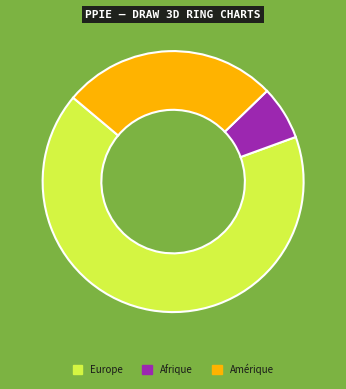

The Europe slice represents 67% of the pie. True or false?

True